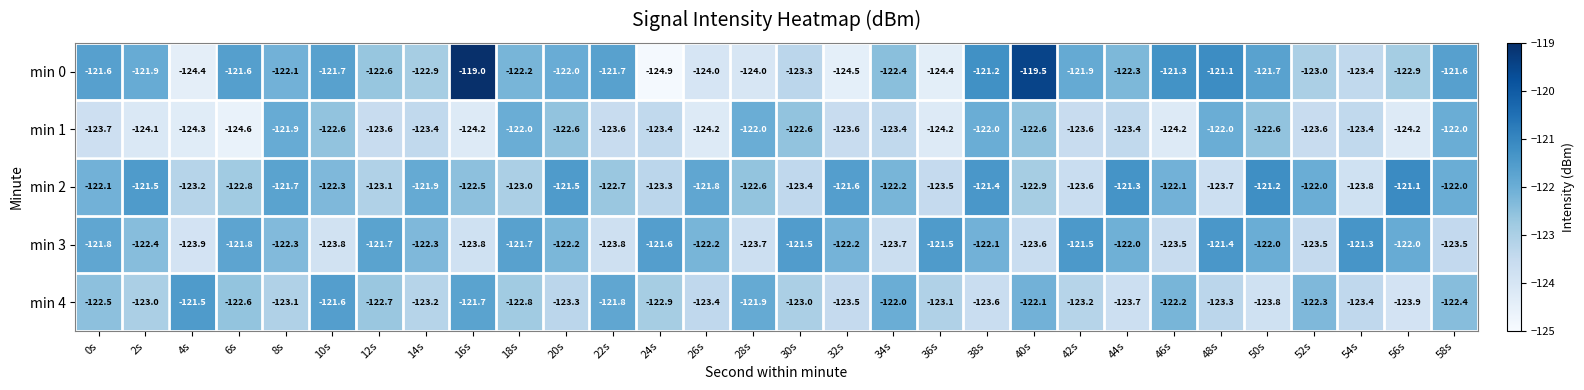

How many series are shown in this chart?

5